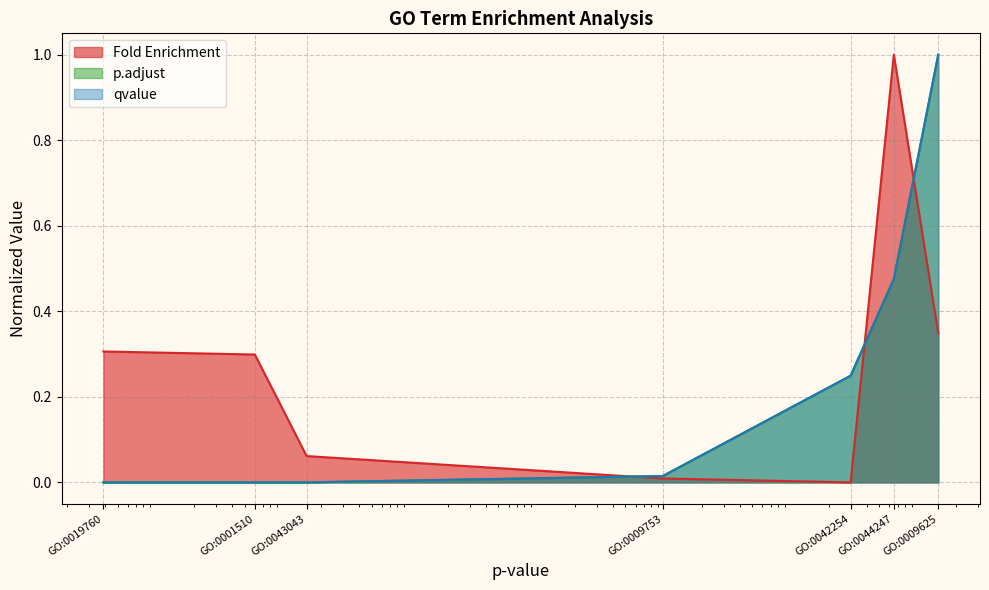

Is the value of Fold Enrichment at GO:0019760 greater than the value of qvalue at GO:0019760?

Yes